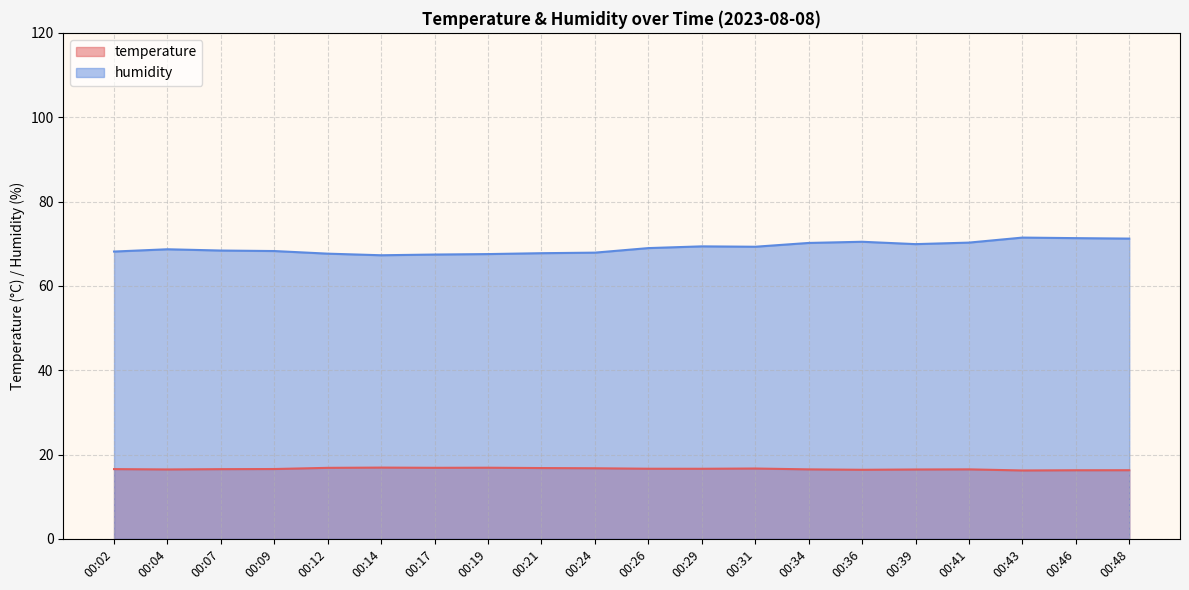

True or false: temperature and humidity intersect in this chart.

False